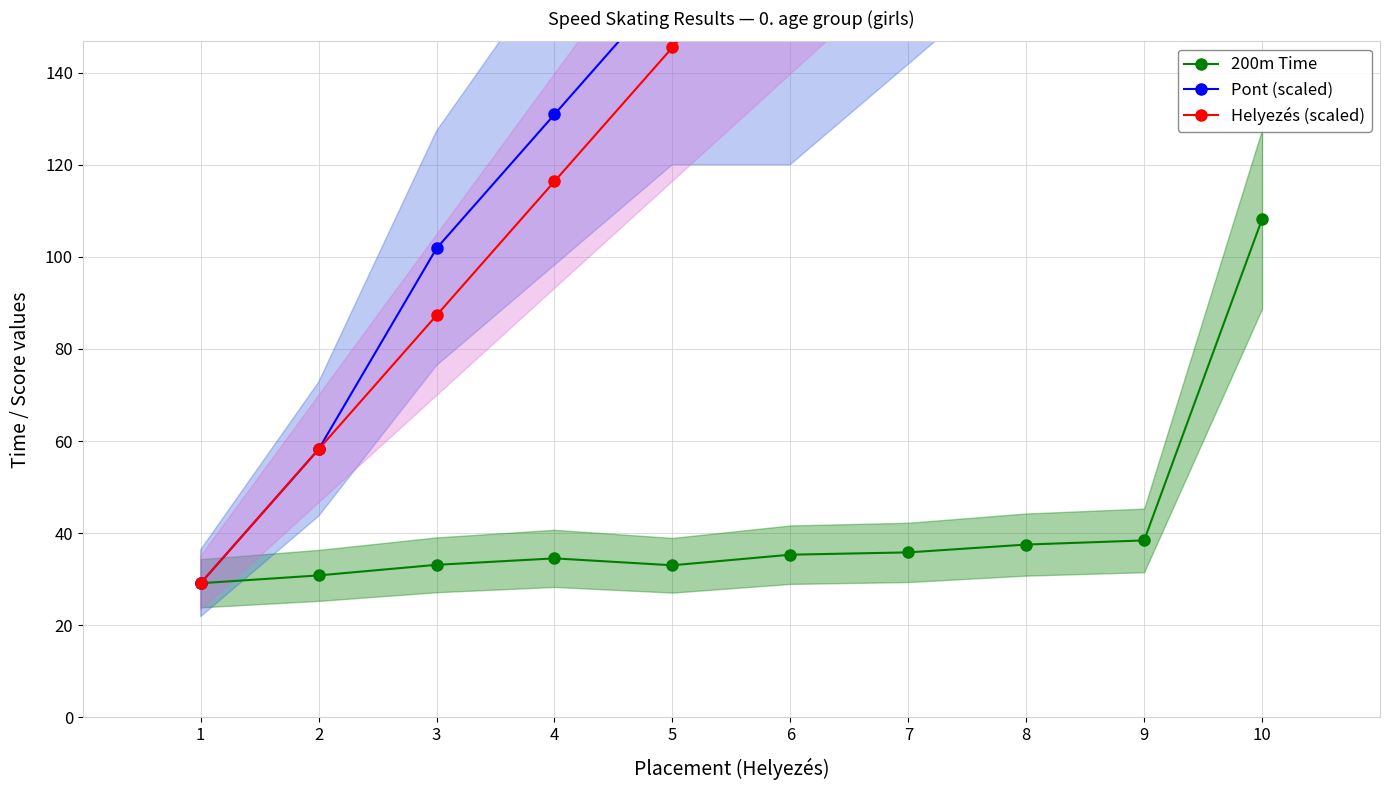

Rank the series by their maximum value, from lowest to highest.

200m Time, Pont (scaled), Helyezés (scaled)